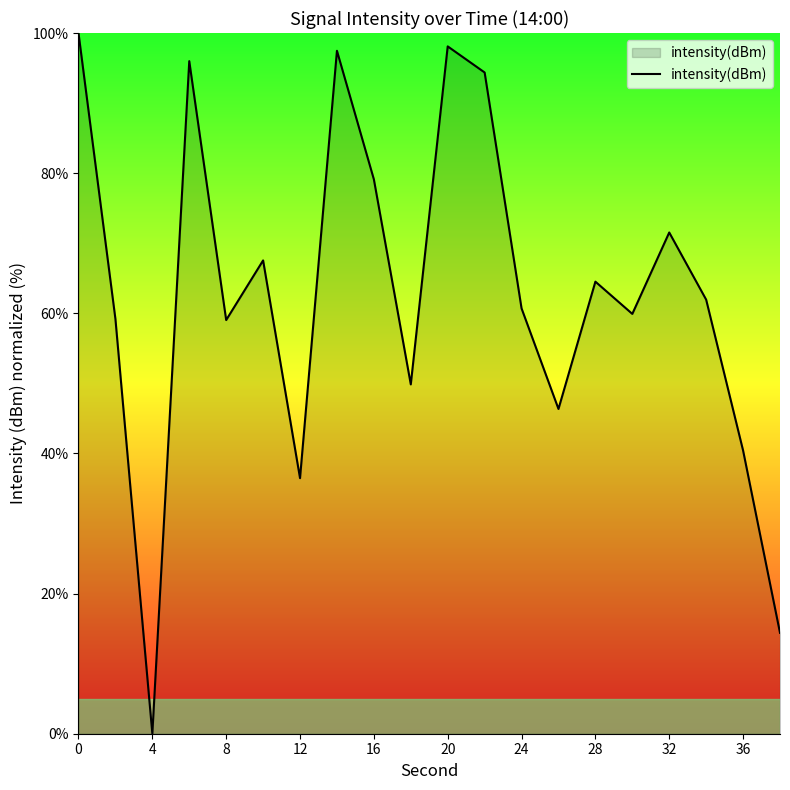

What is the greatest value displayed?

100.0